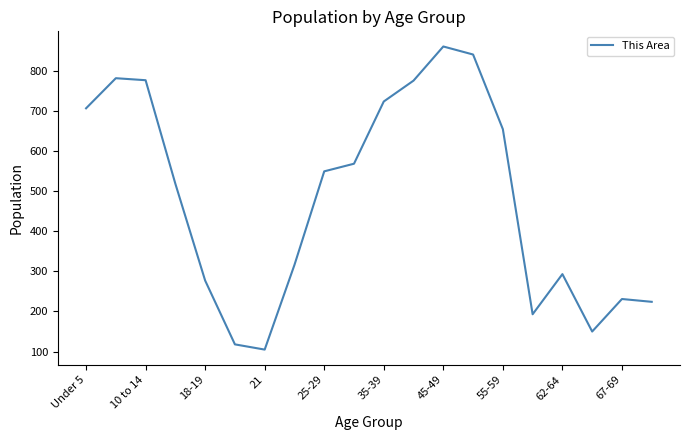

How many series are shown in this chart?

1